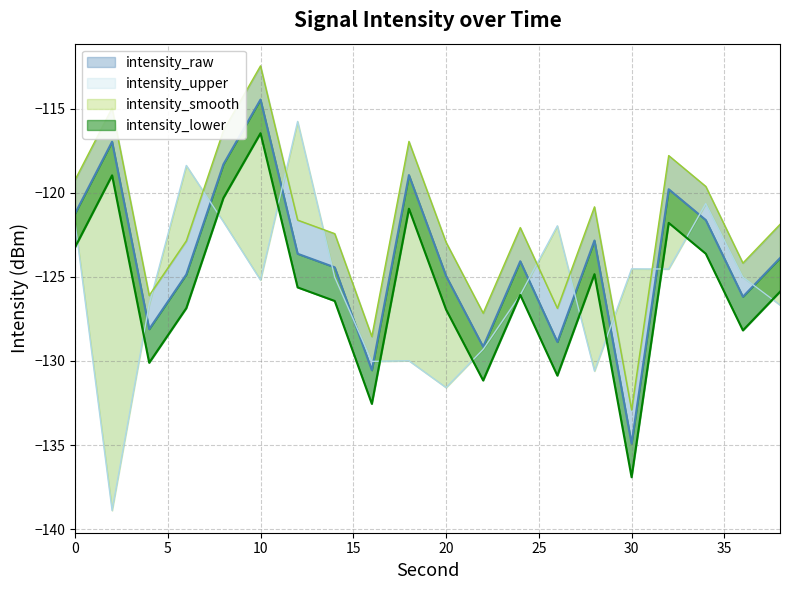

What is the total value across all series at 30?

-529.2